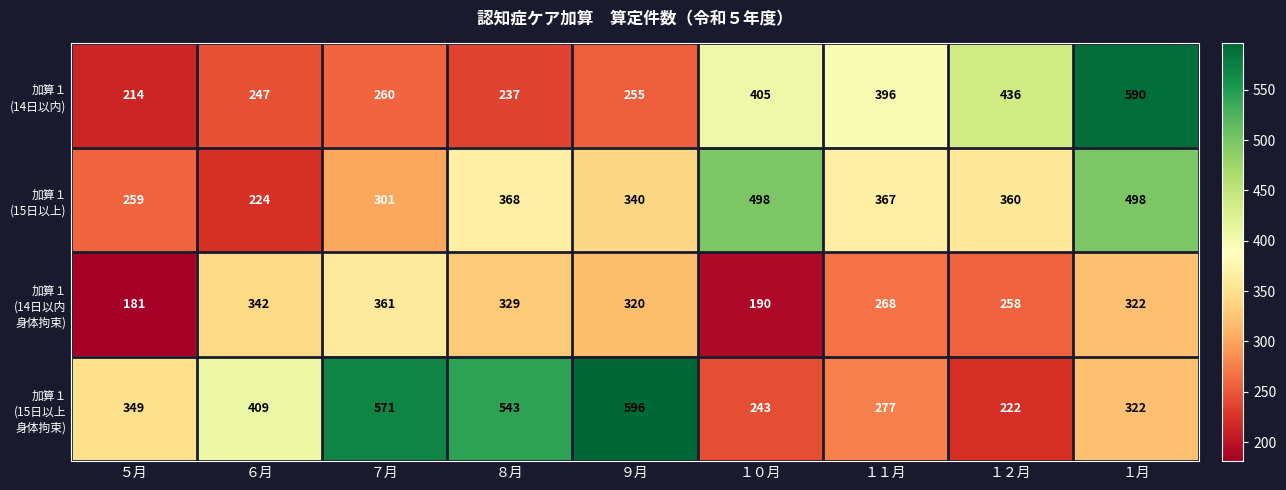

What is the minimum value shown in the chart?

181